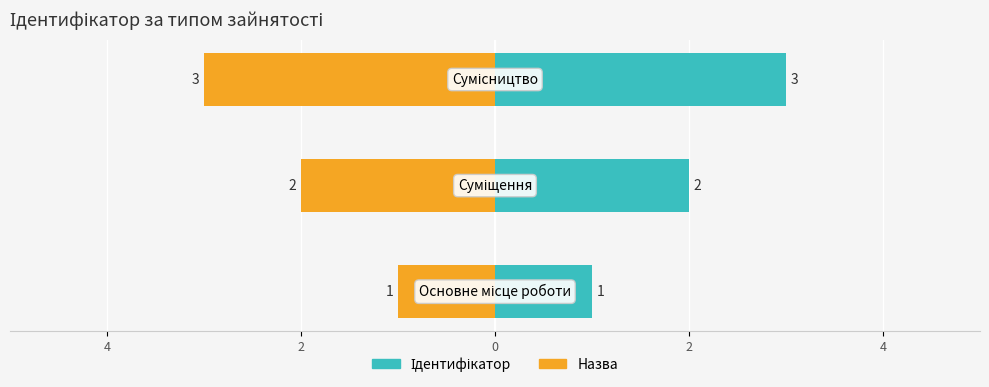

How many values in the Назва series exceed -2?

1